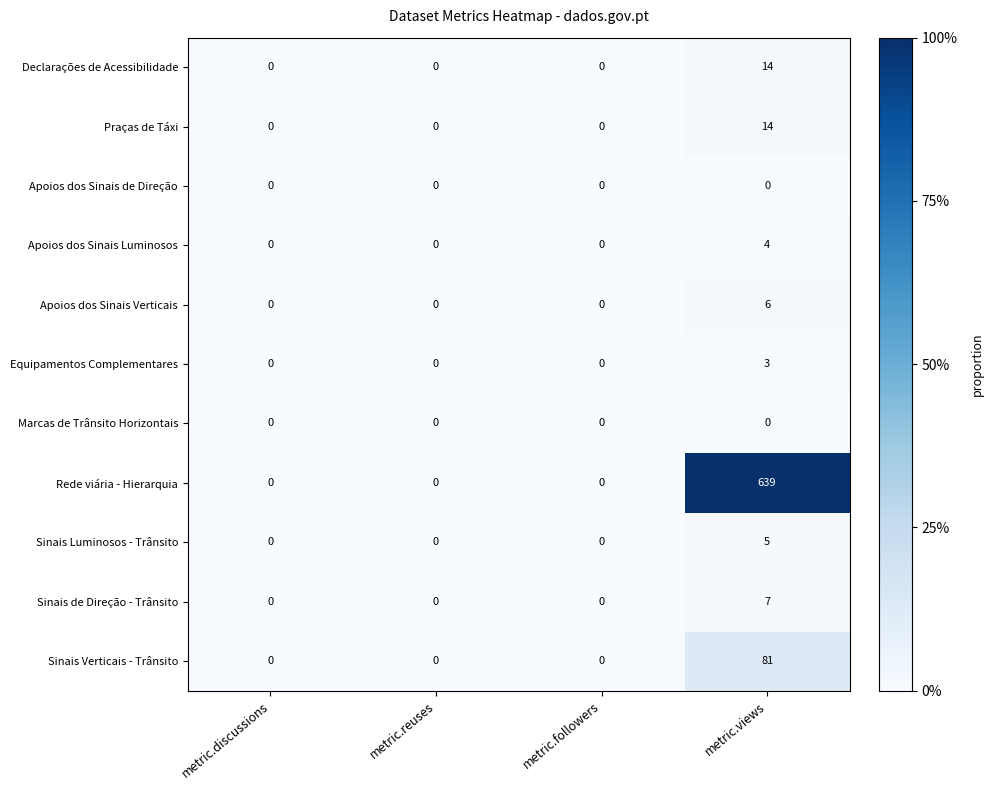

Count the Equipamentos Complementares values in the range 0 to 3.

4